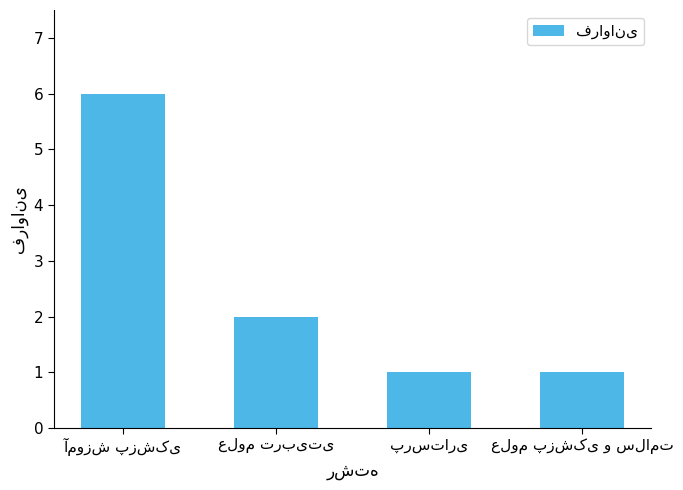

What is the sum of all values?

10